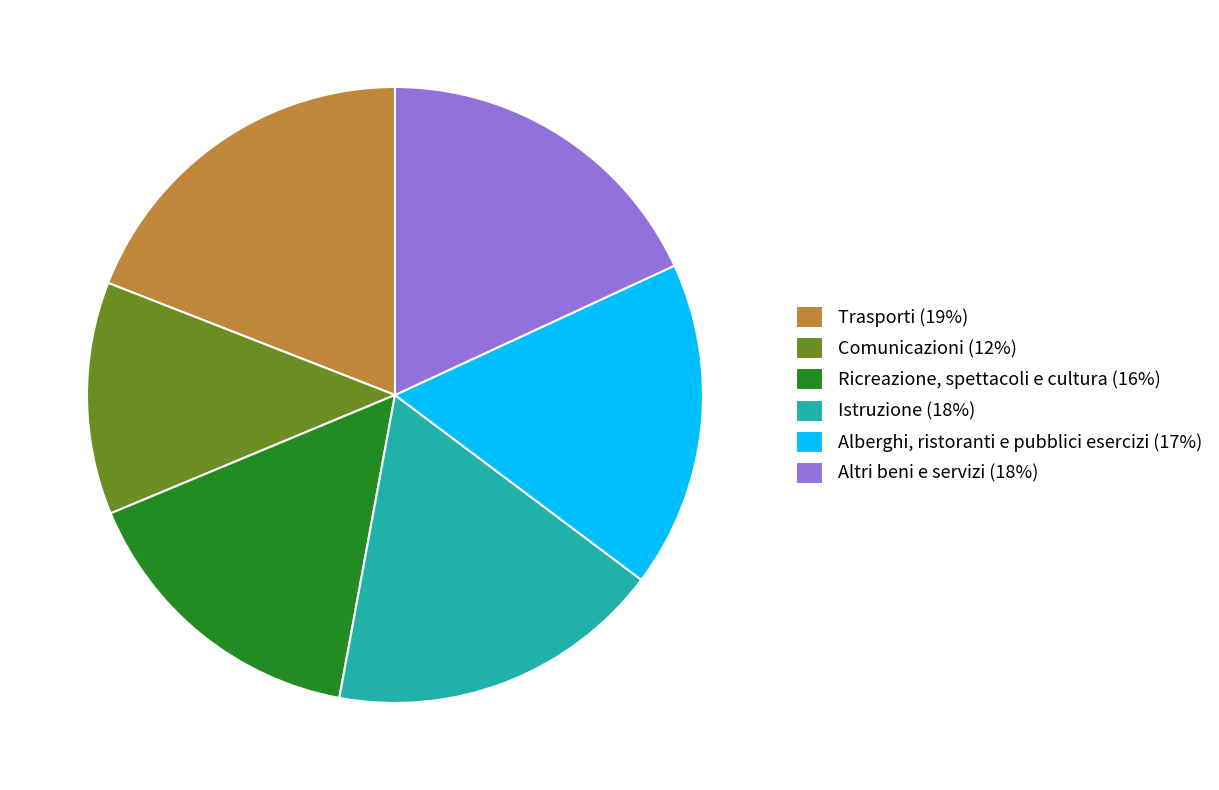

How many slices are in this pie chart?

6